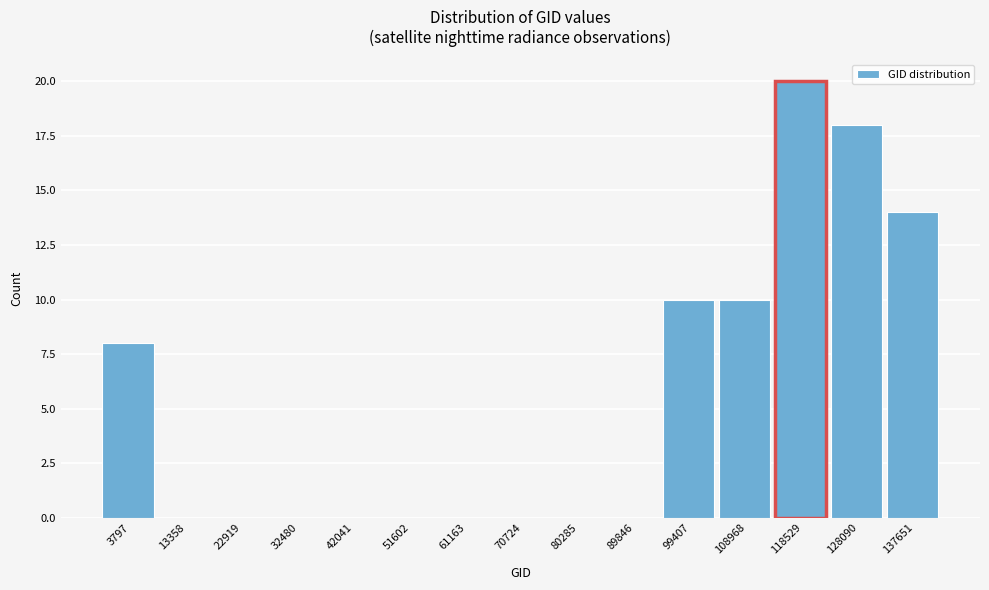

Reading left to right, list all the values displayed in this chart.

3797=8	13358=0	22919=0	32480=0	42041=0	51602=0	61163=0	70724=0	80285=0	89846=0	99407=10	108968=10	118529=20	128090=18	137651=14